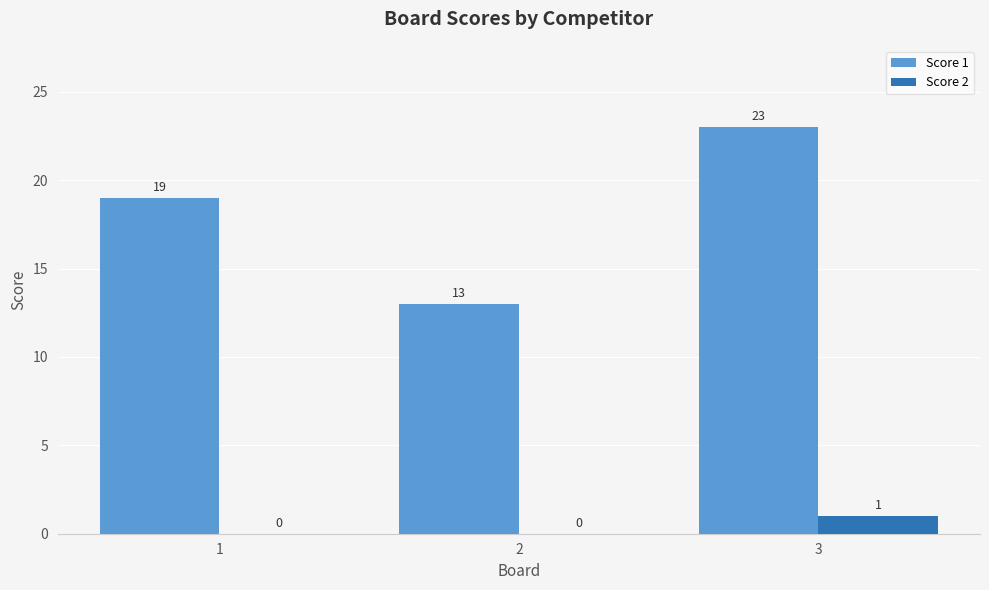

True or false: Score 1 has a value of 21 at 2.

False